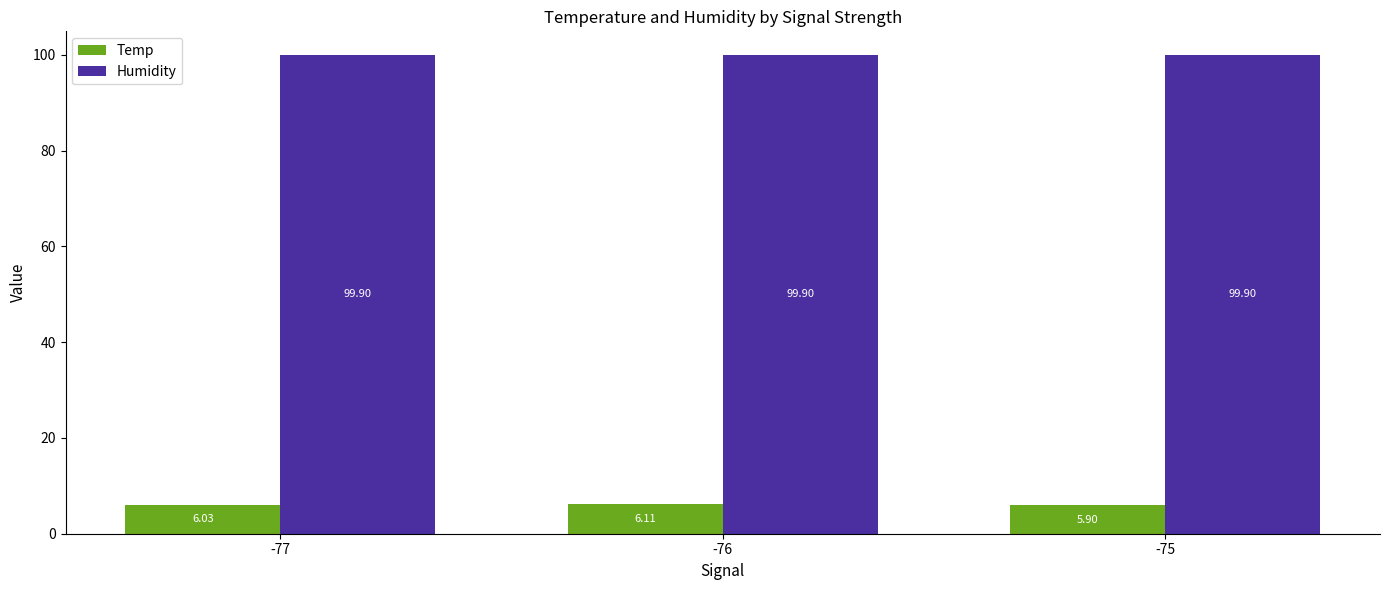

Rank the series by their maximum value, from highest to lowest.

Humidity, Temp